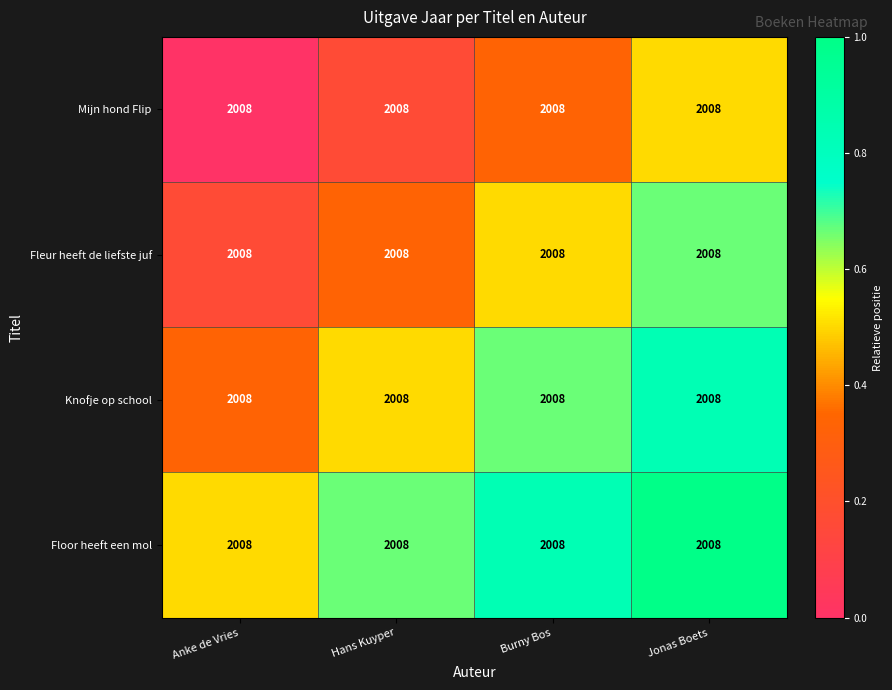

List the series in order of their overall mean, lowest first.

Mijn hond Flip, Fleur heeft de liefste juf, Knofje op school, Floor heeft een mol